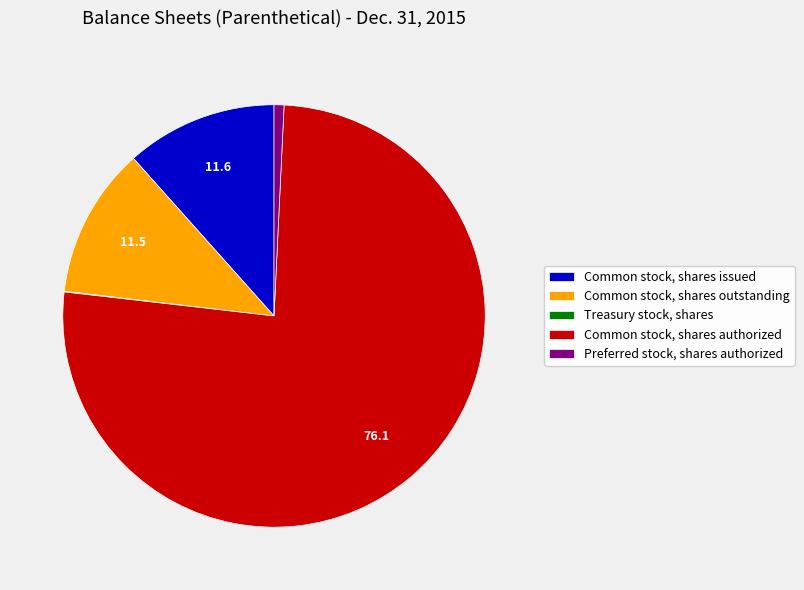

Which slice is the largest?

Common stock, shares authorized